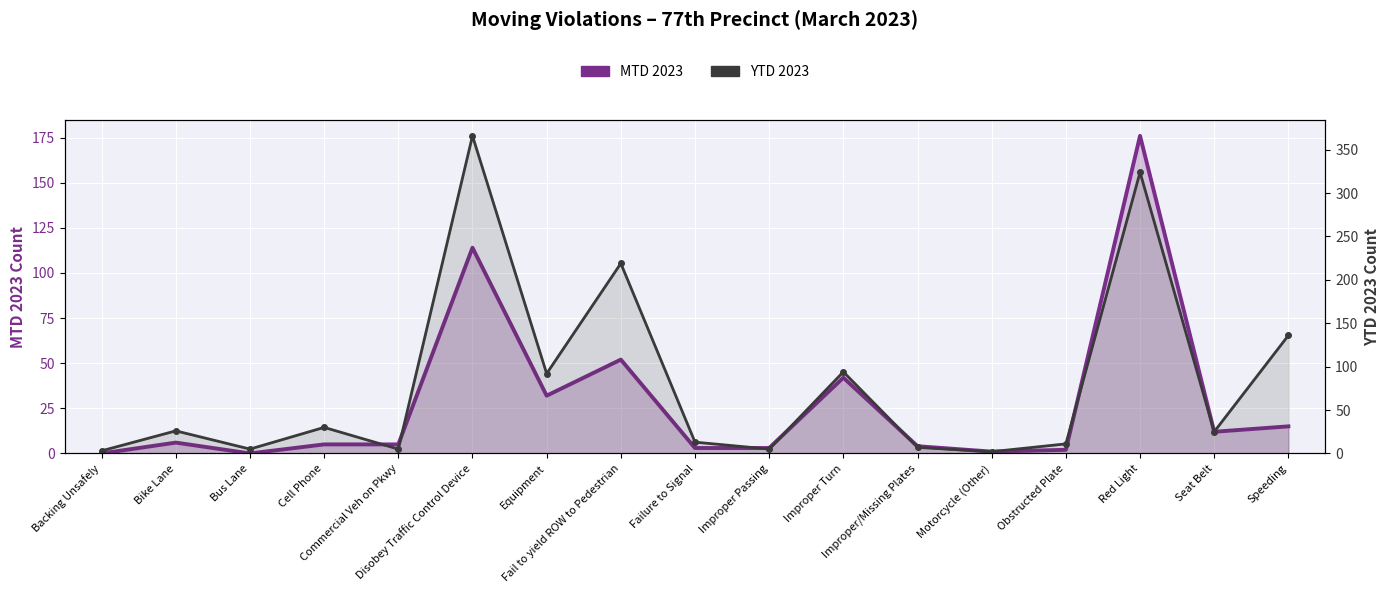

Where is the first local minimum for YTD 2023?

Bus Lane